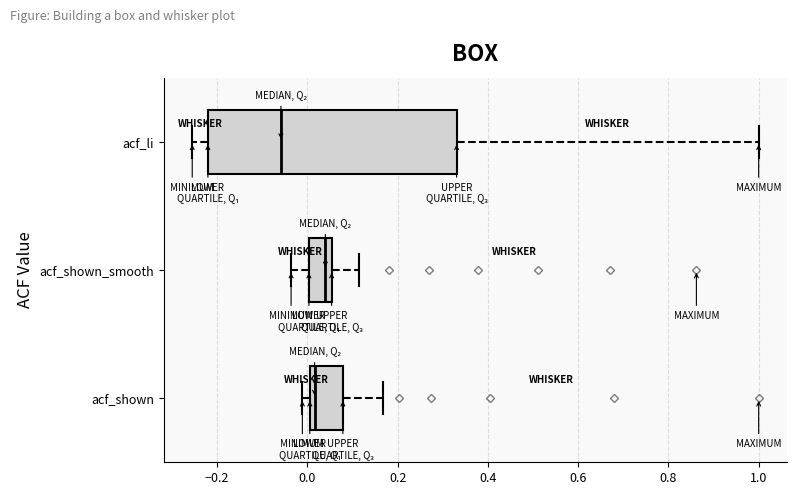

Reading bottom to top, read every box against the x-axis: the position of its median line, the range the box covers, and the ends of its whiskers. The values are not printed on the chart, so give them approximately, as read against the axis.

acf_shown: median 0.02, box 0.00 to 0.08, whiskers -0.02 to 0.16
acf_shown_smooth: median 0.04, box 0.00 to 0.06, whiskers -0.04 to 0.12
acf_li: median -0.06, box -0.22 to 0.34, whiskers -0.26 to 1.00